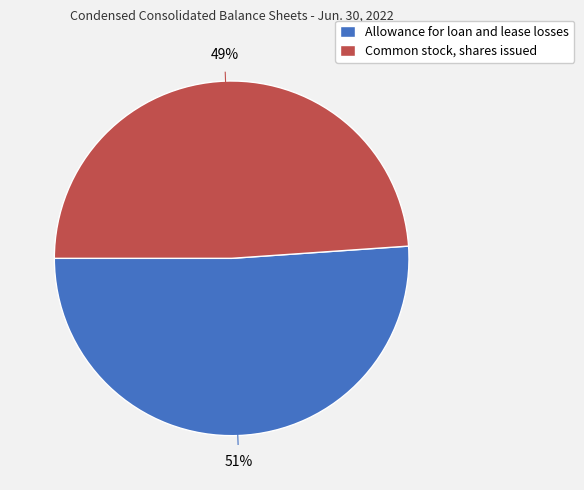

To the nearest percent, what portion does Allowance for loan and lease losses represent?

51%